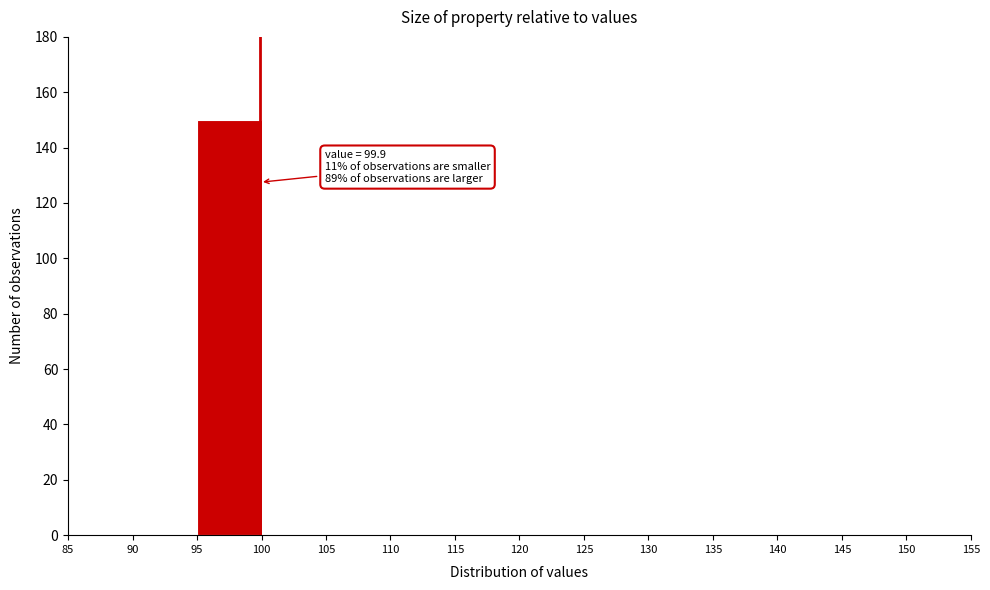

Which range on the x-axis has the tallest bar?

95 to 100